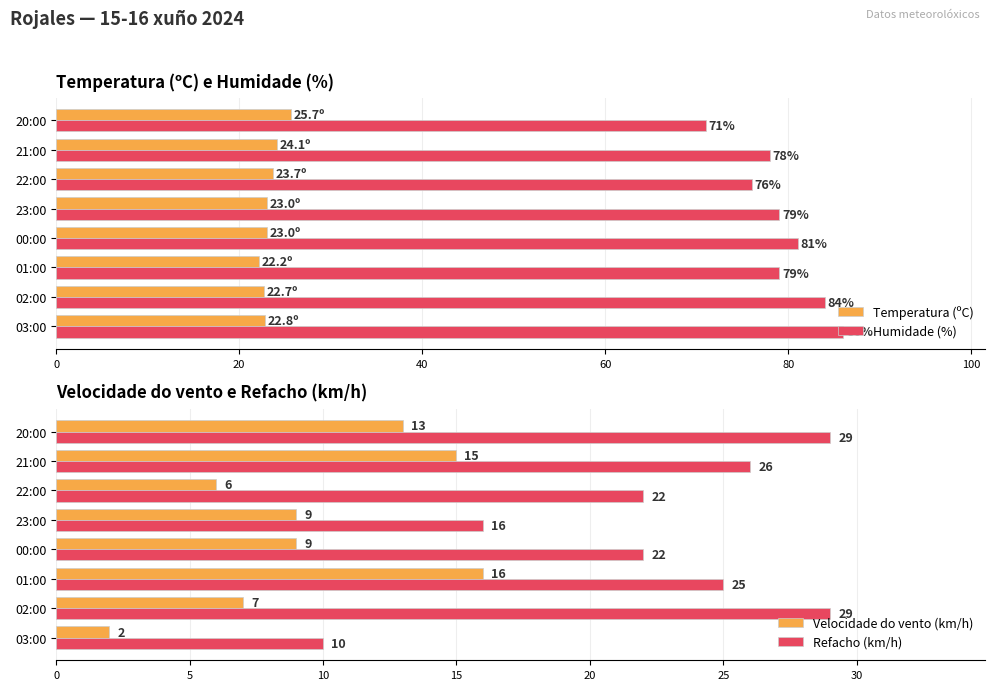

Which series has the largest total across all categories?

Humidade (%)